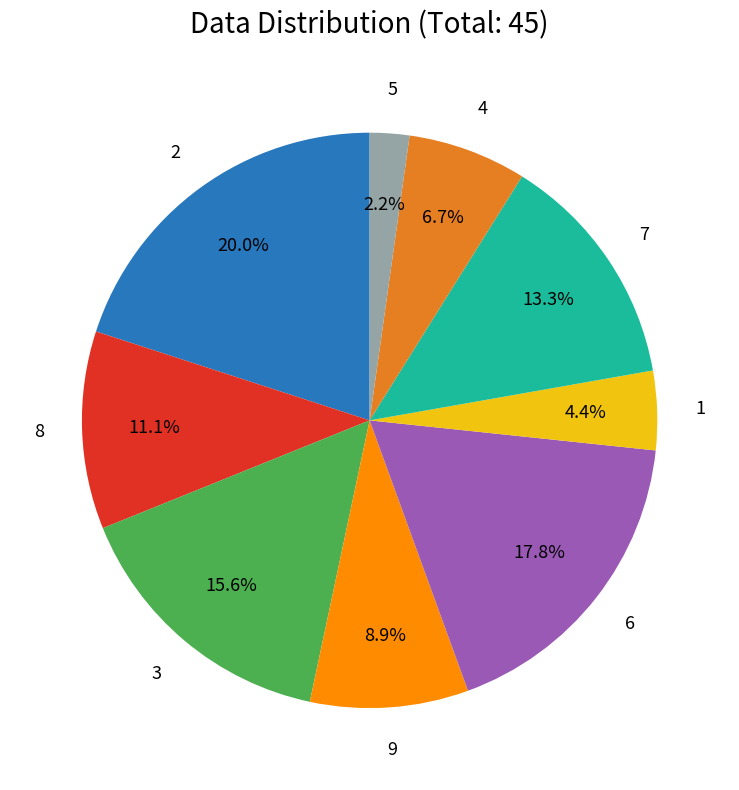

To the nearest percent, what is the combined percentage of 8 and 1?

16%